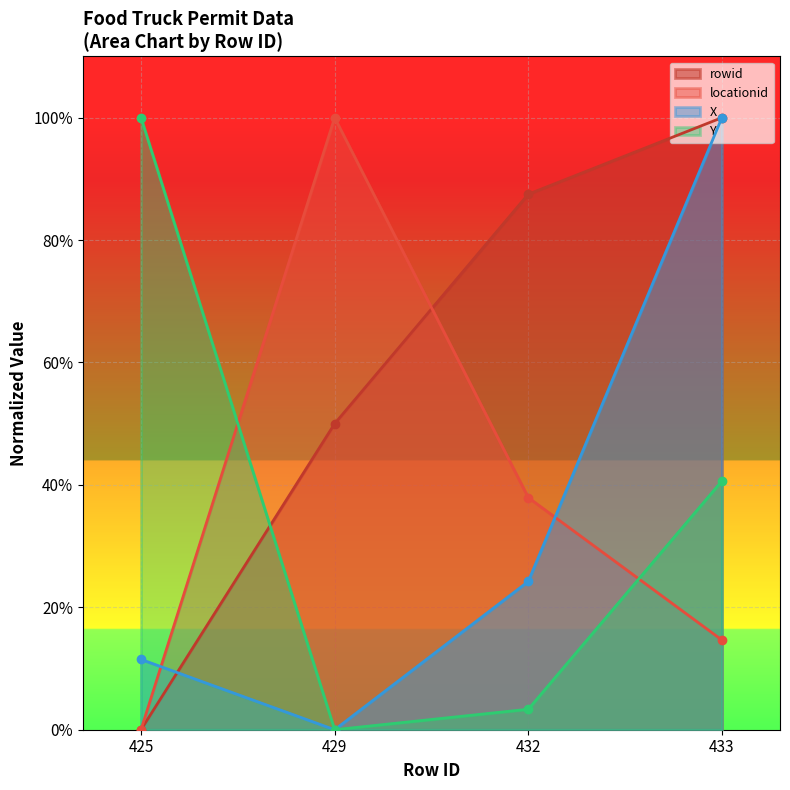

Reading left to right, extract all data points from this chart.

rowid: 0.0	0.5	0.9	1.0
locationid: 0.0	1.0	0.4	0.1
X: 0.1	0.0	0.2	1.0
Y: 1.0	0.0	0.0	0.4